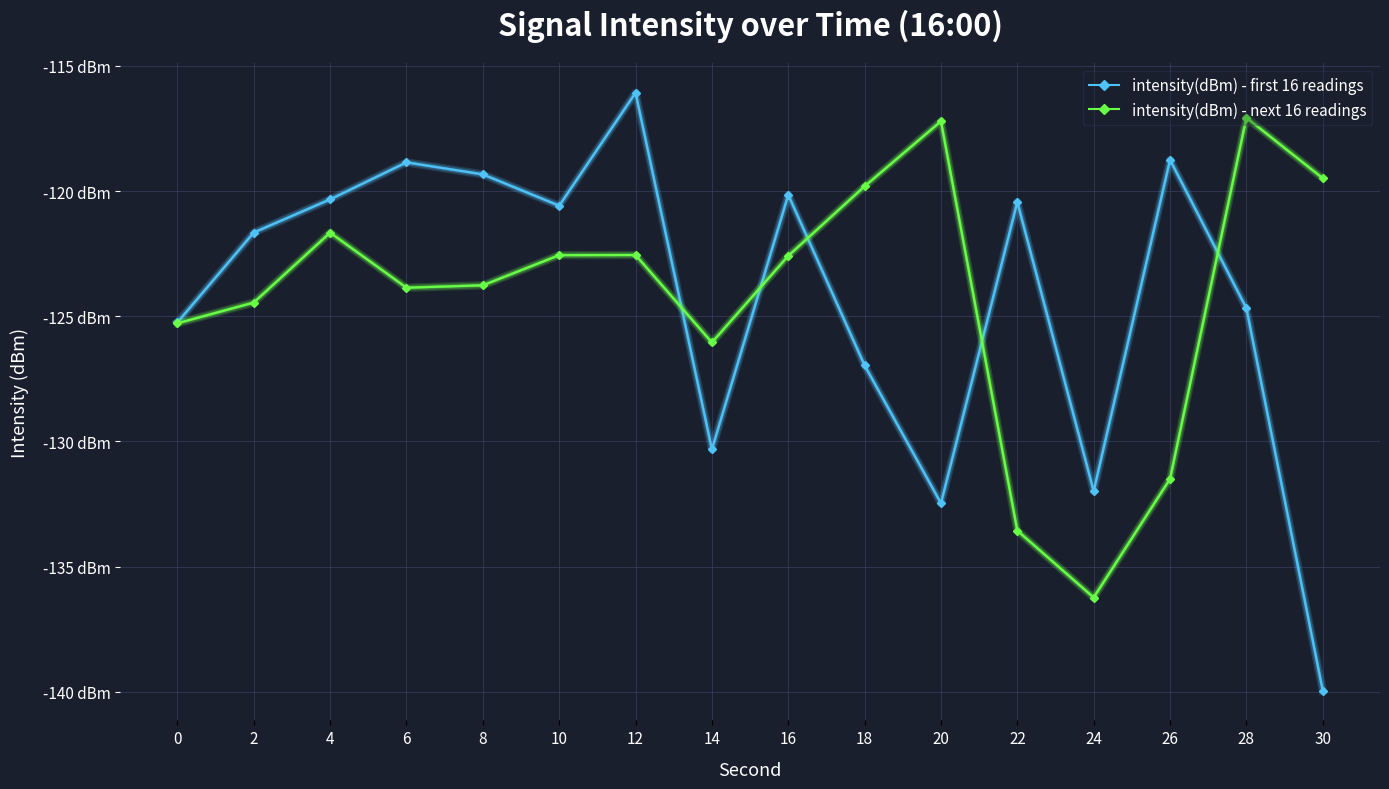

List the series in order of their peak value, lowest first.

intensity(dBm) - next 16 readings, intensity(dBm) - first 16 readings